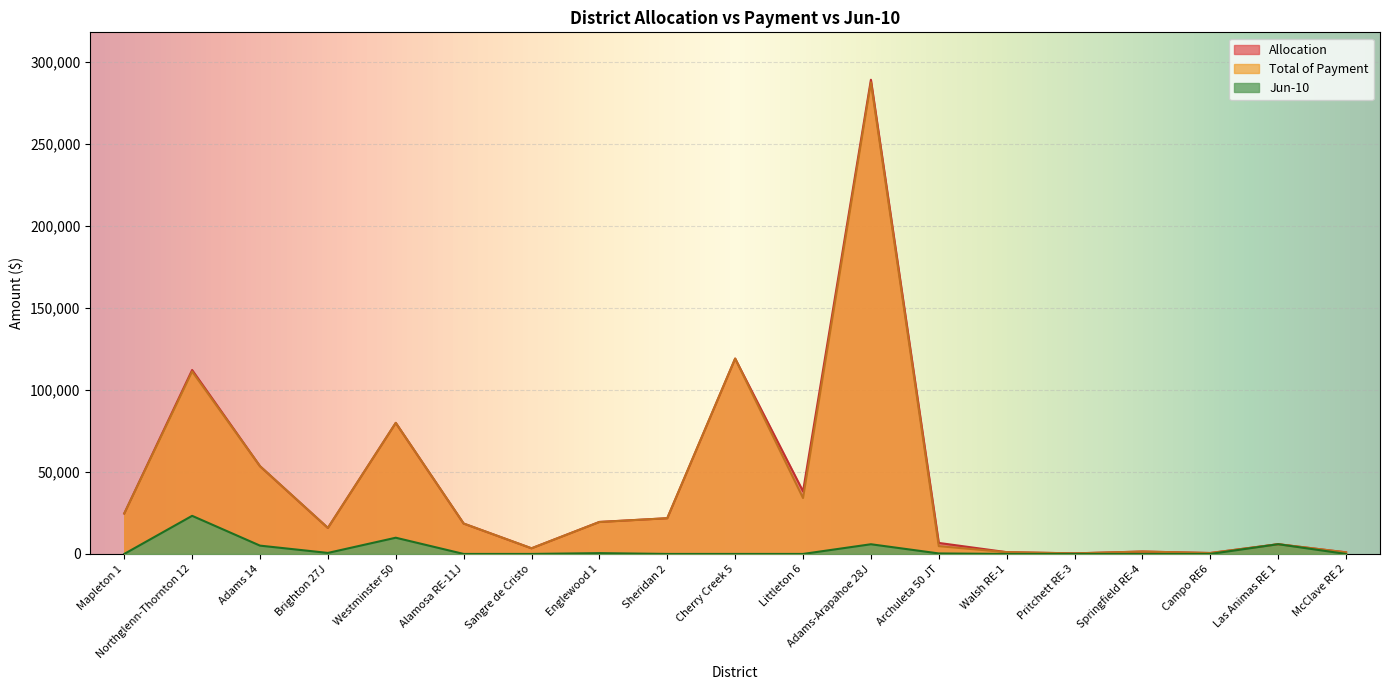

At which category does the chart reach its minimum across all series?

Mapleton 1